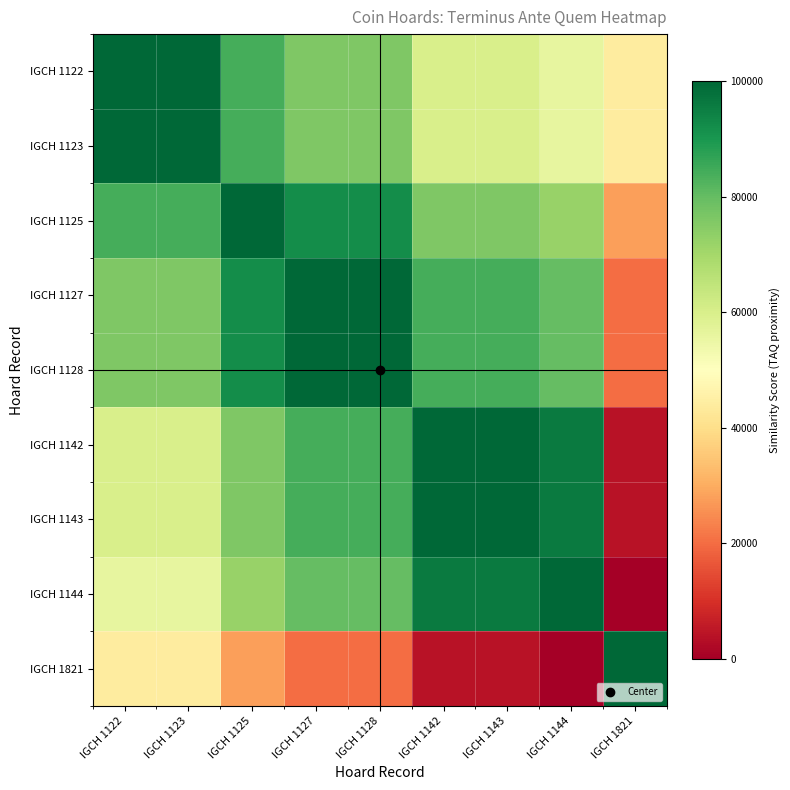

Which series has the largest range (max minus min)?

IGCH 1144